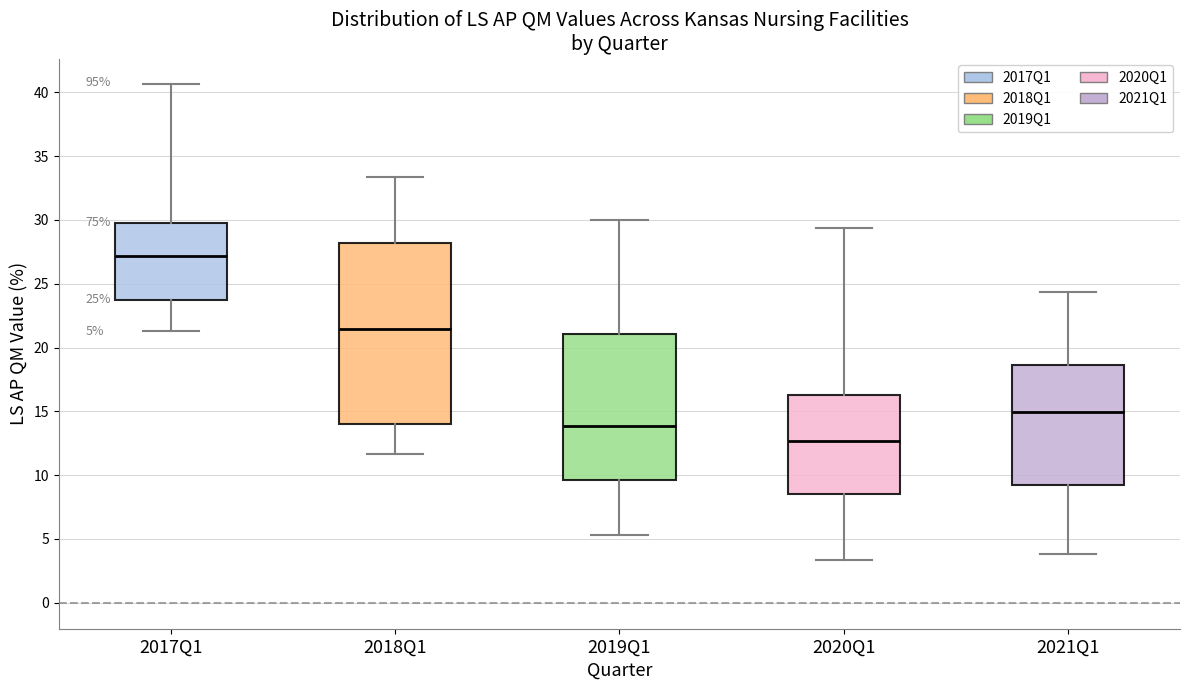

Which box is the tallest, from its lower edge to its upper edge?

2018Q1